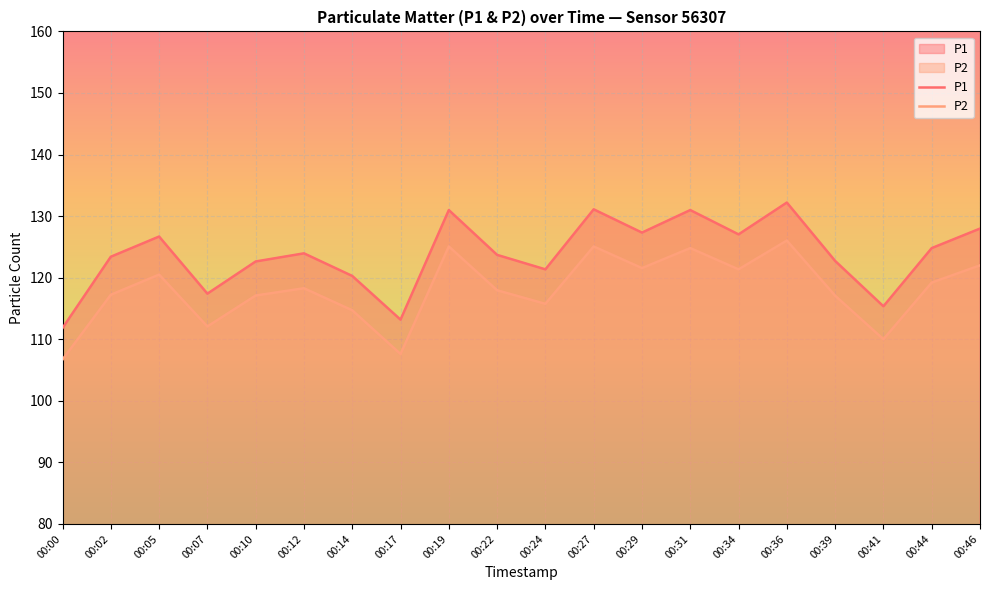

What is the difference between the P1 values at 00:24 and 00:19?

9.6